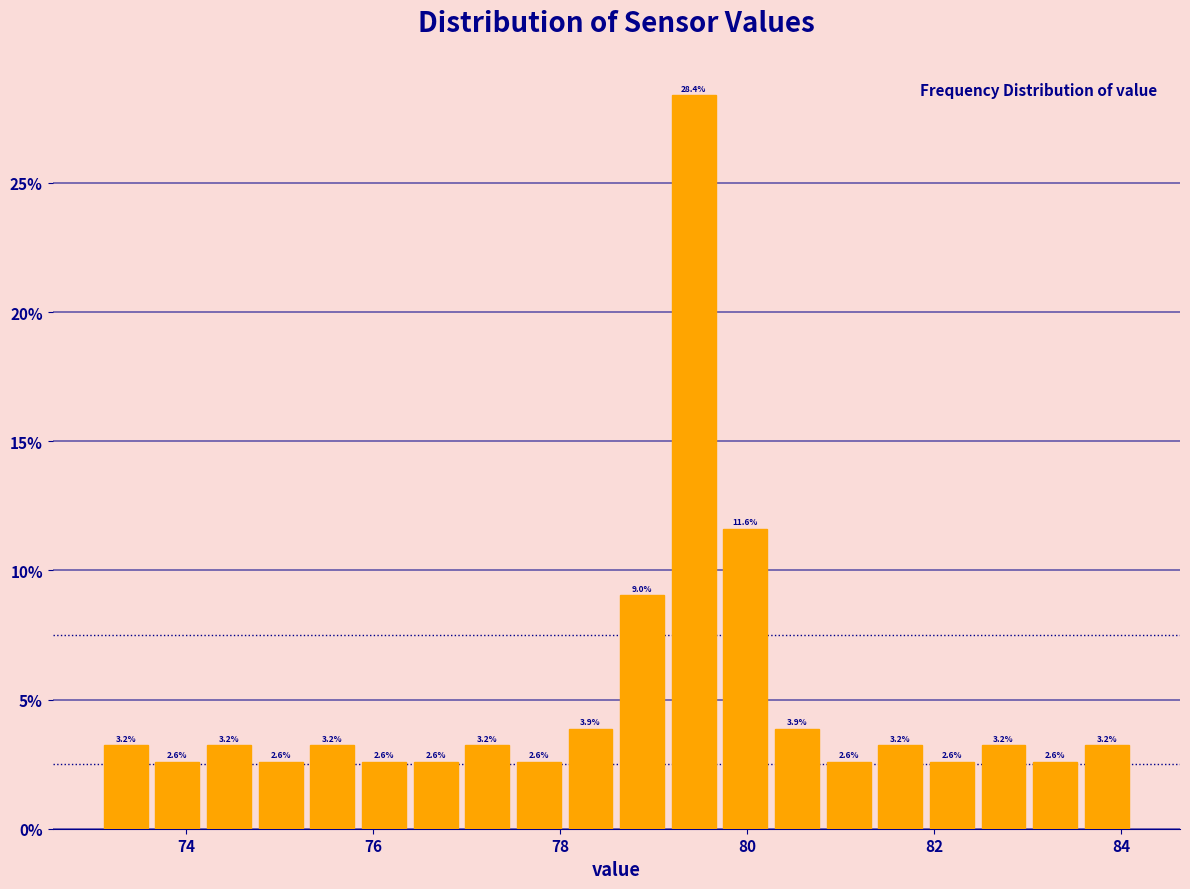

Around what value on the x-axis is the tallest bar? Give the approximate position of its centre, as read against the axis.

79.4